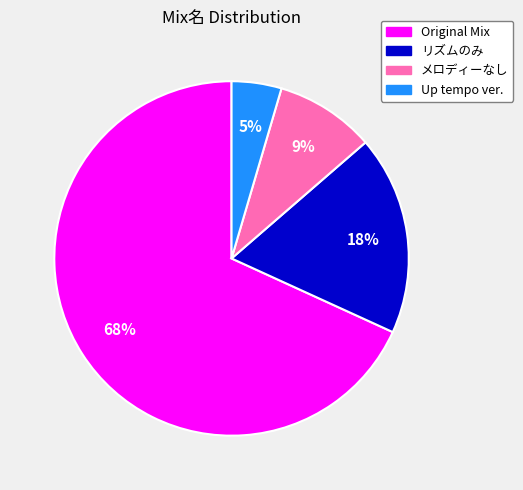

Which has a higher value, Original Mix or メロディーなし?

Original Mix